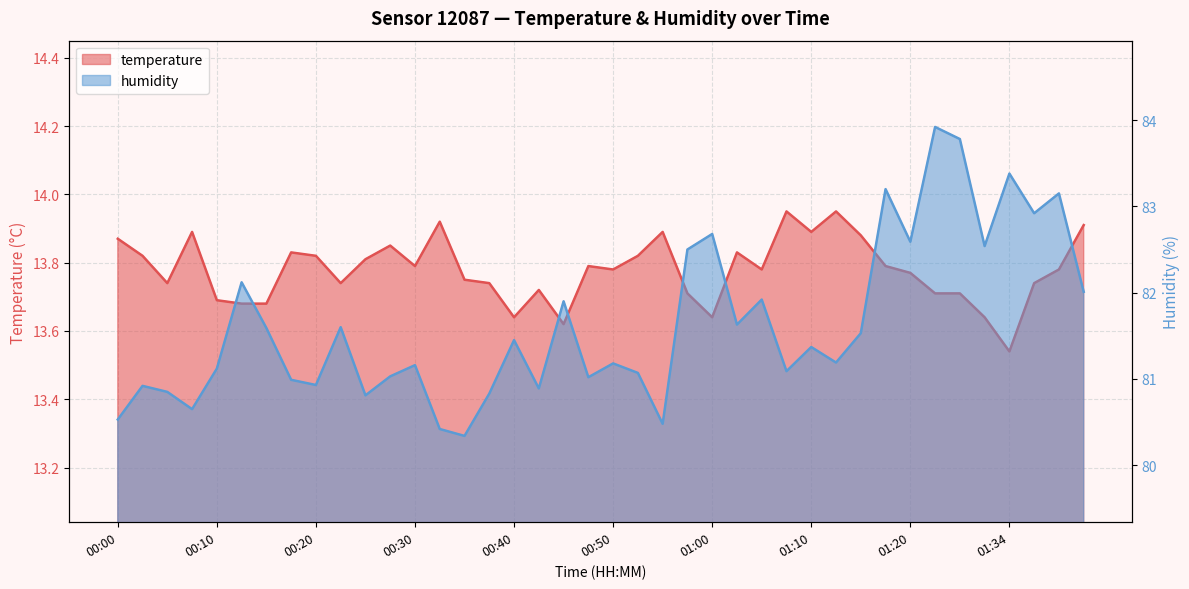

Which series changed the most between 00:05 and 00:37?

humidity